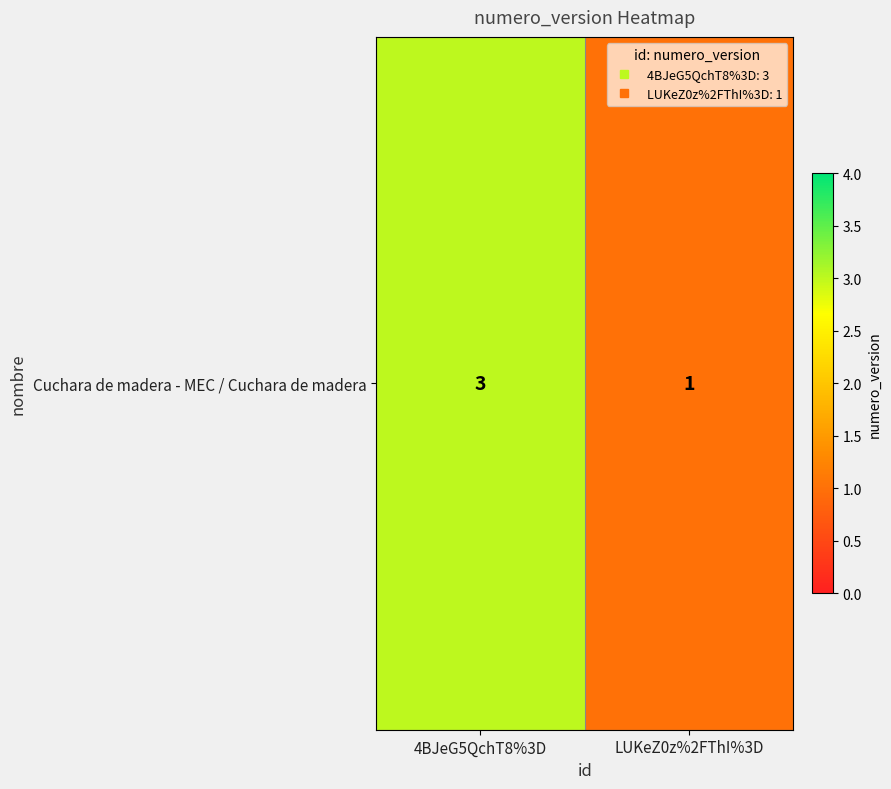

Rank the categories by value from lowest to highest.

LUKeZ0z%2FThI%3D, 4BJeG5QchT8%3D